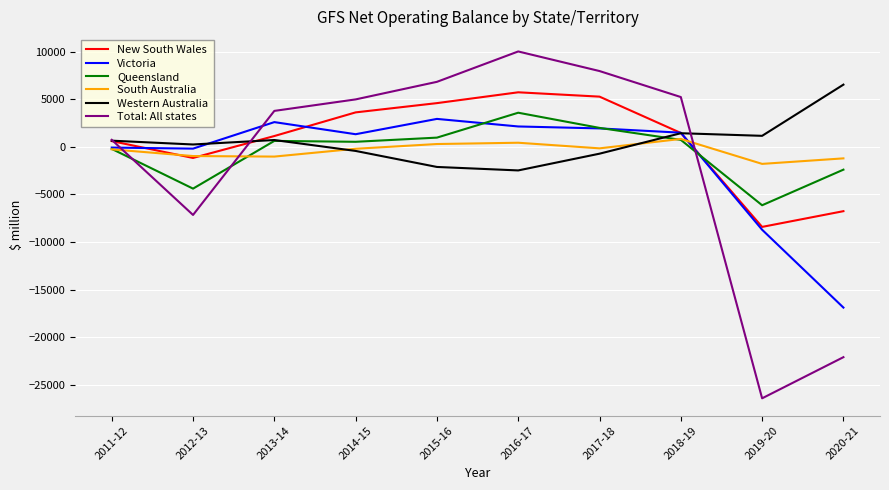

The value of Western Australia at 2020-21 is 6531. True or false?

True